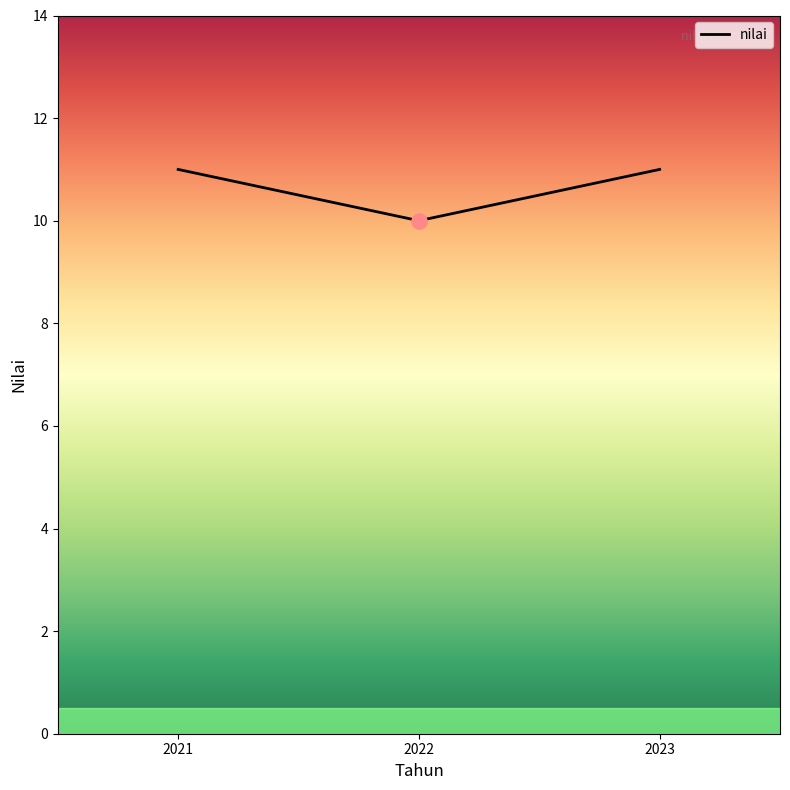

What is the change in value from 2022 to 2023?

+1